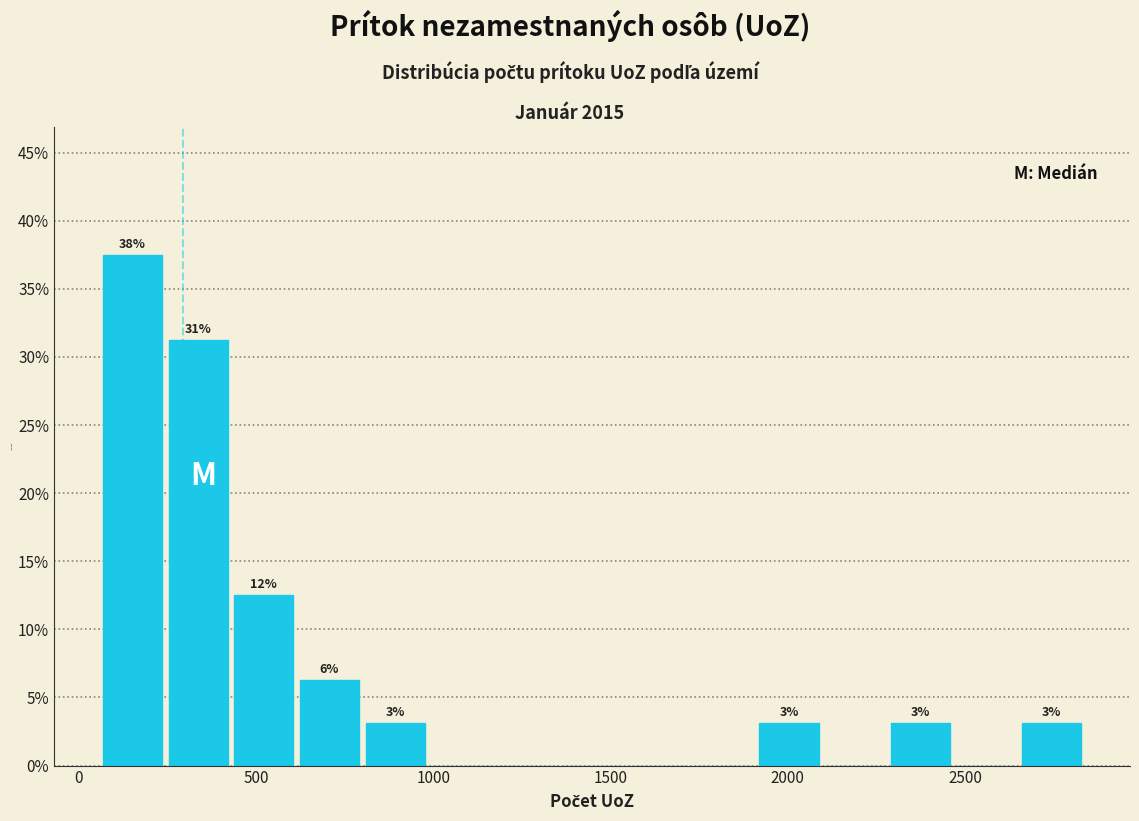

Read against the x-axis, roughly where is the centre of the tallest bar?

150